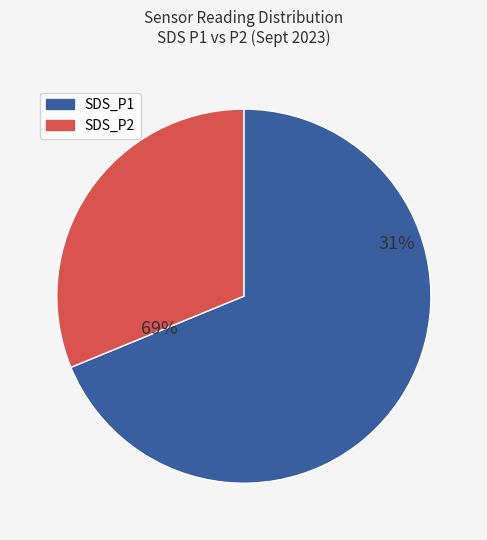

What percentage is the SDS_P2 slice, to the nearest percent?

33%